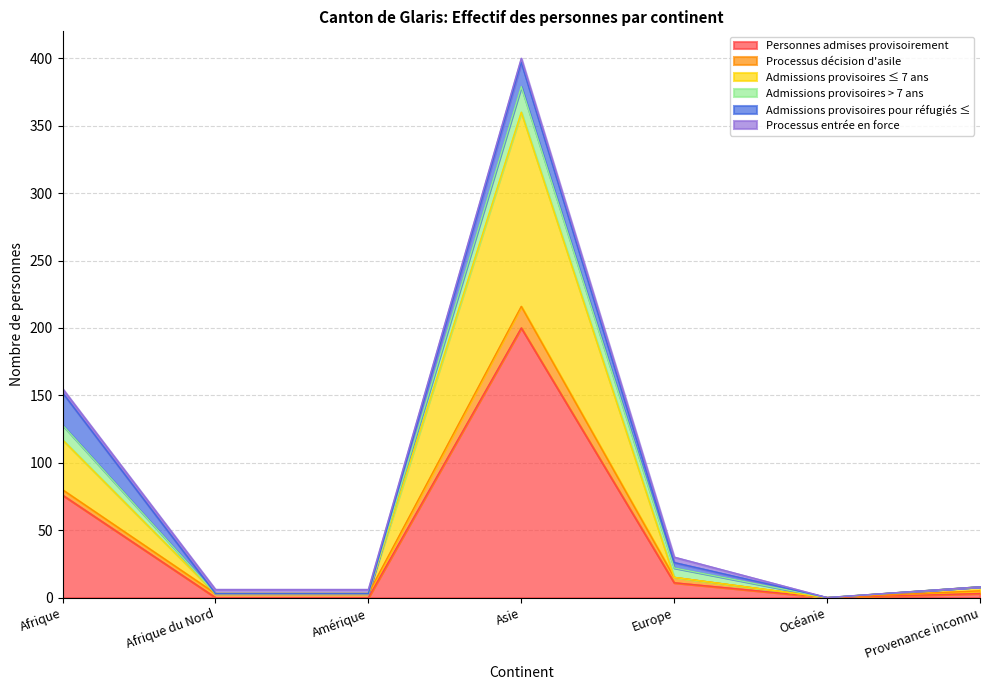

The value of Processus décision d'asile at Afrique is 4. True or false?

True